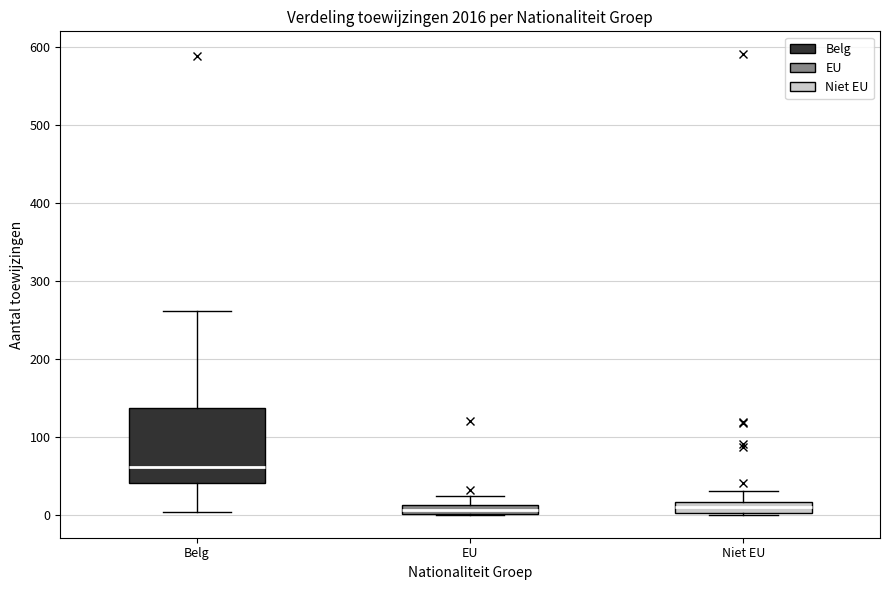

Which box is the tallest, from its lower edge to its upper edge?

Belg